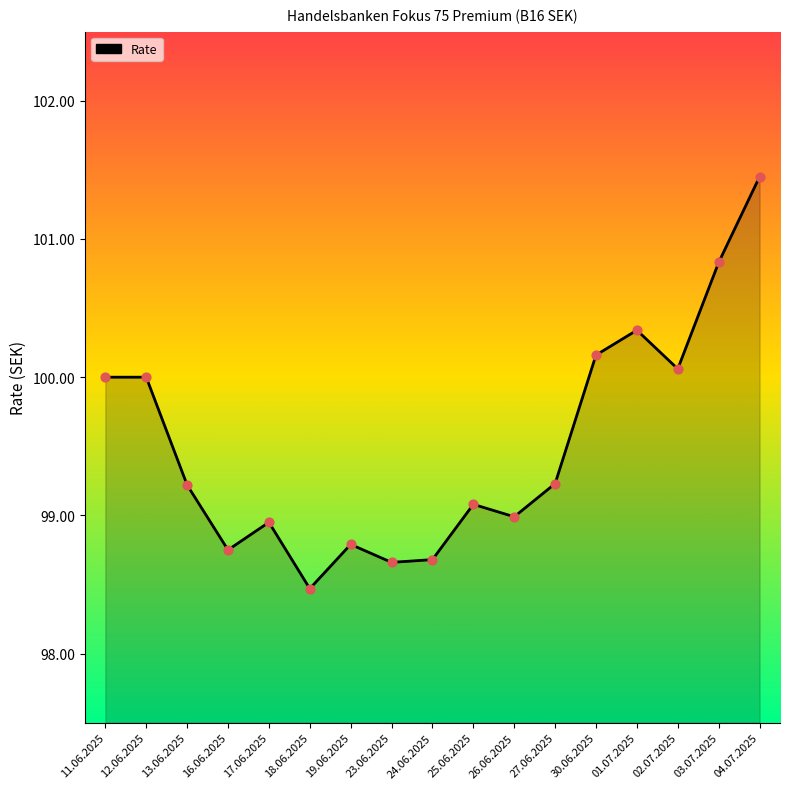

Between 18.06.2025 and 26.06.2025, which is larger?

26.06.2025